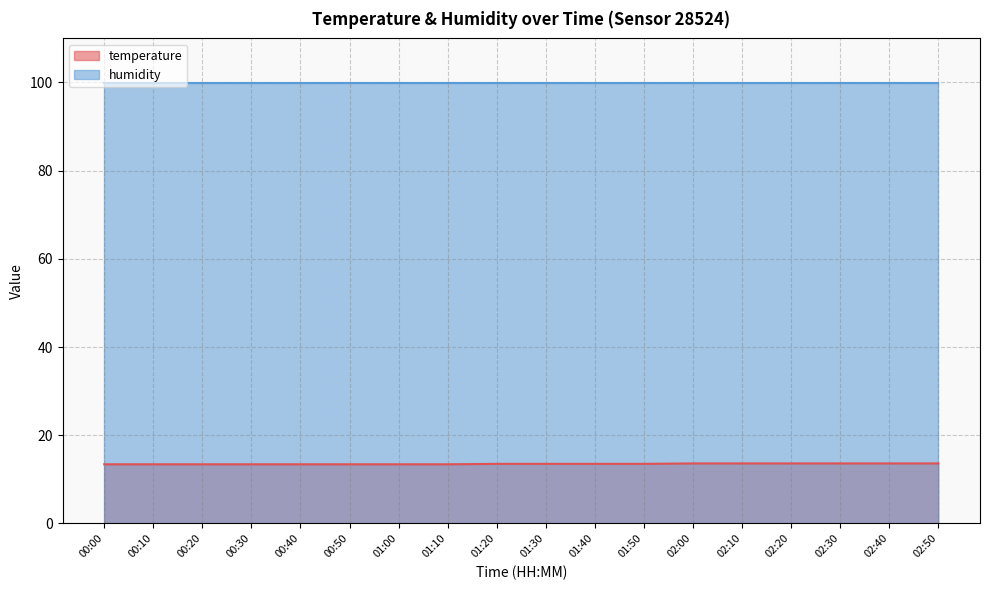

Where is the data nearest to the value 13?

00:00